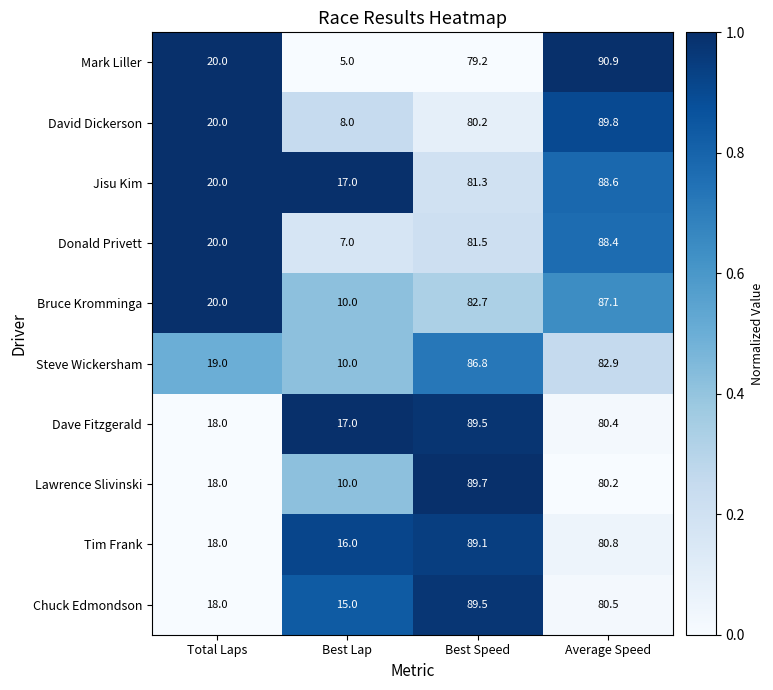

Rank the categories by Mark Liller value from highest to lowest.

Average Speed, Best Speed, Total Laps, Best Lap